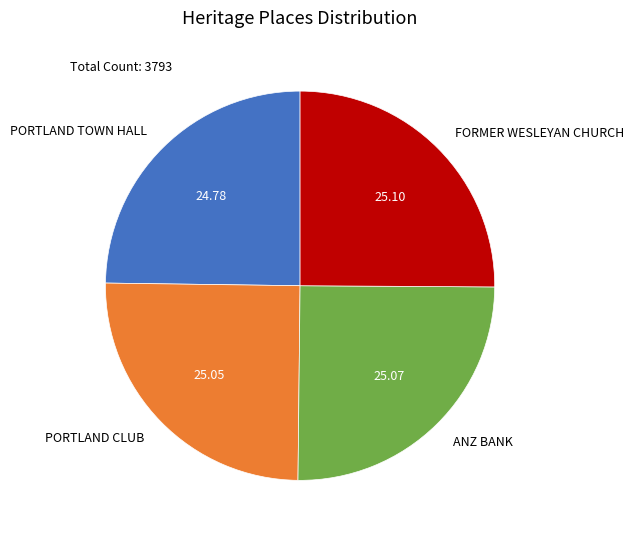

Is there a majority slice in this chart?

No